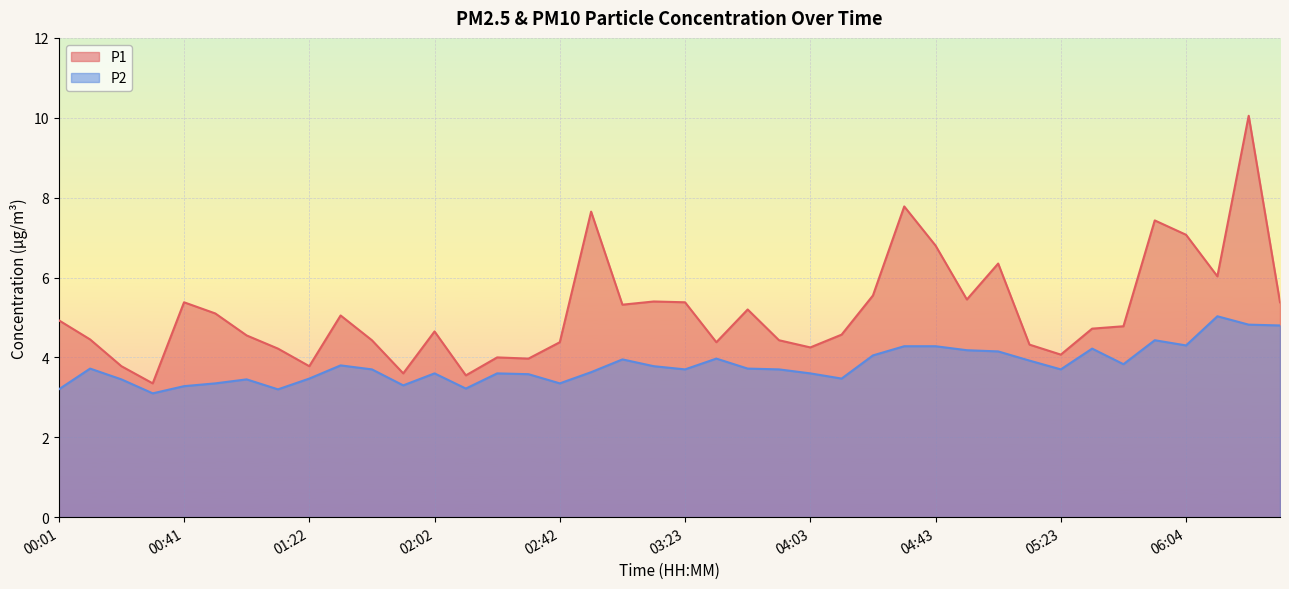

Rank the categories by P1 value from lowest to highest.

00:31, 02:12, 01:52, 00:21, 01:22, 02:32, 02:22, 05:23, 01:12, 04:03, 05:13, 02:42, 03:33, 01:42, 03:53, 00:11, 01:02, 04:13, 02:02, 05:34, 05:44, 00:01, 01:32, 00:51, 03:43, 03:02, 00:41, 03:23, 06:34, 03:13, 04:53, 04:23, 06:14, 05:03, 04:43, 06:04, 05:54, 02:52, 04:33, 06:24